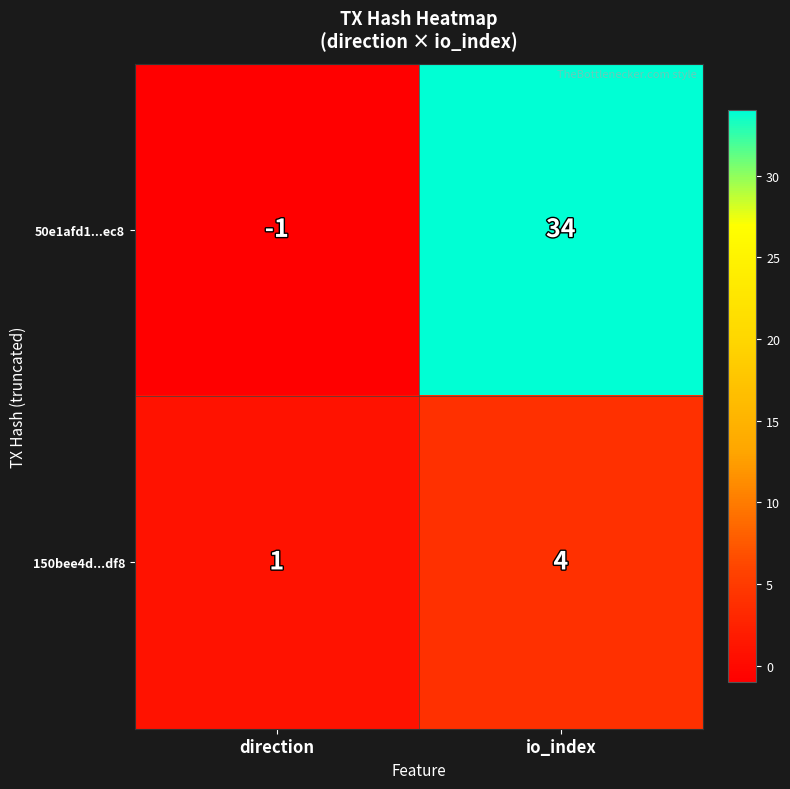

What is the sum of all 150bee4d...df8 values?

5